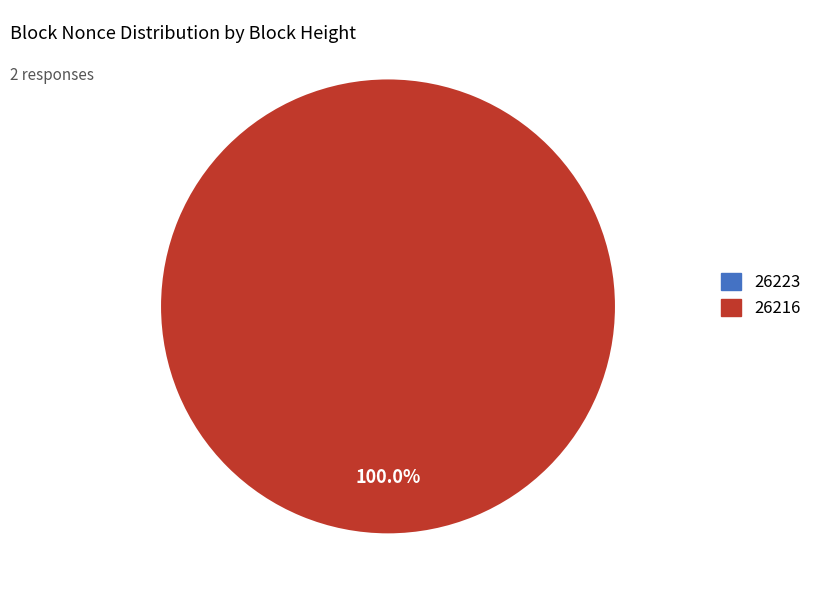

Combined, do 26223 and 26216 account for over 50%?

Yes